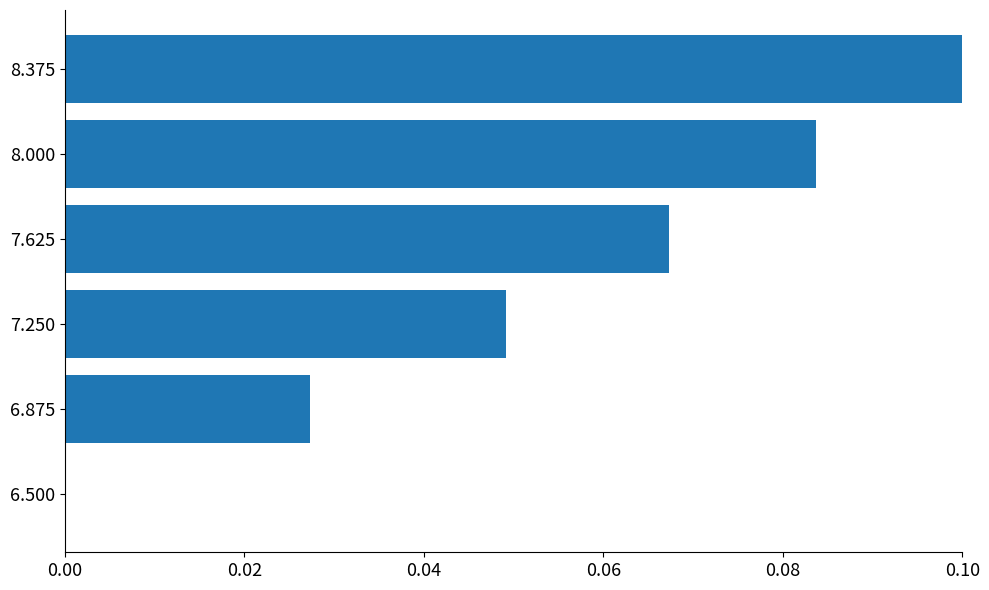

Which label corresponds to the largest value in the chart?

8.375